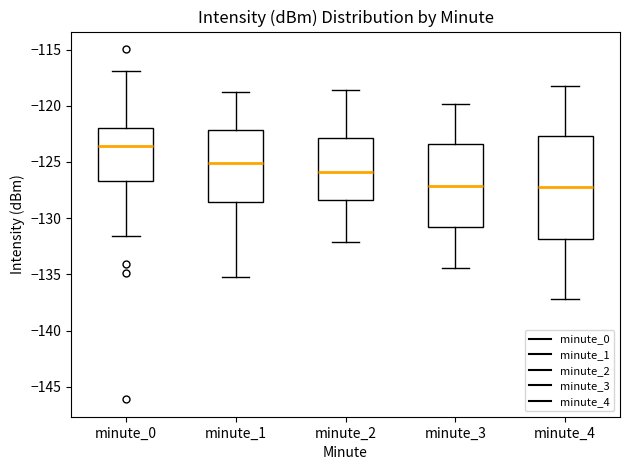

Reading left to right, transcribe this box plot: for each box, give where its median line is, the range the box spans, and where its two whiskers end, as read against the y-axis. The values are not printed on the chart, so give them approximately, as read against the axis.

minute_0: median -123.5, box -126.5 to -122.0, whiskers -131.5 to -117.0
minute_1: median -125.0, box -128.5 to -122.0, whiskers -135.5 to -119.0
minute_2: median -126.0, box -128.5 to -123.0, whiskers -132.0 to -118.5
minute_3: median -127.0, box -131.0 to -123.5, whiskers -134.5 to -120.0
minute_4: median -127.0, box -132.0 to -122.5, whiskers -137.0 to -118.0